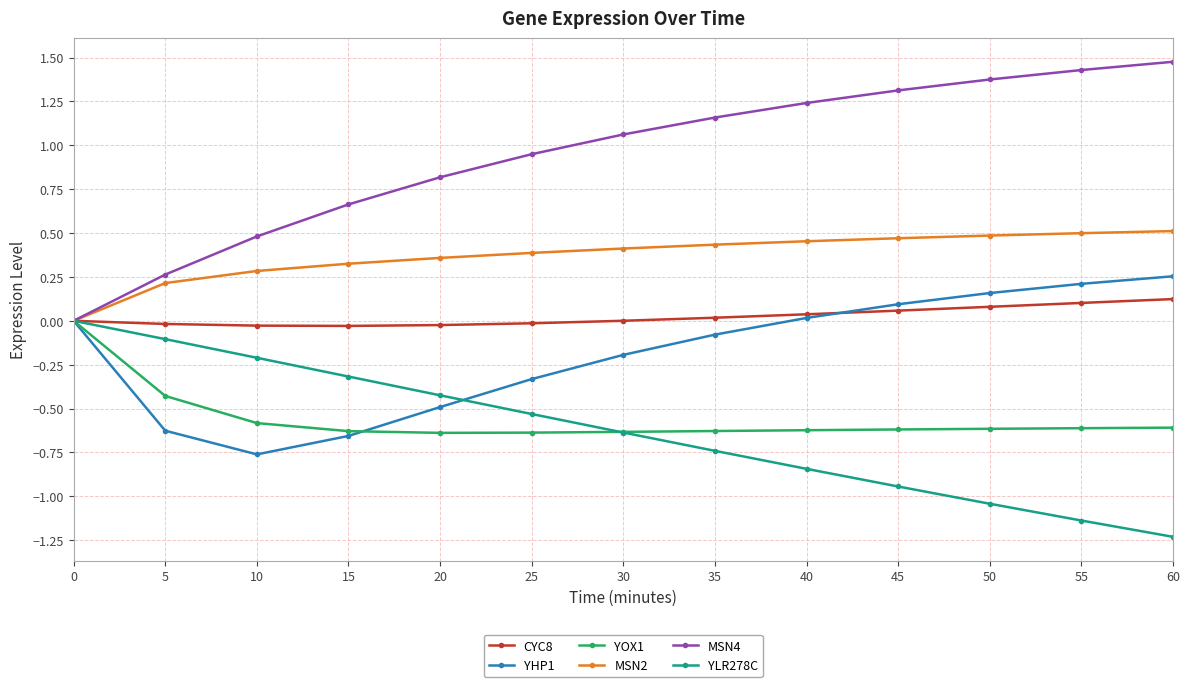

The value of YOX1 at 45 is -0.6. True or false?

True